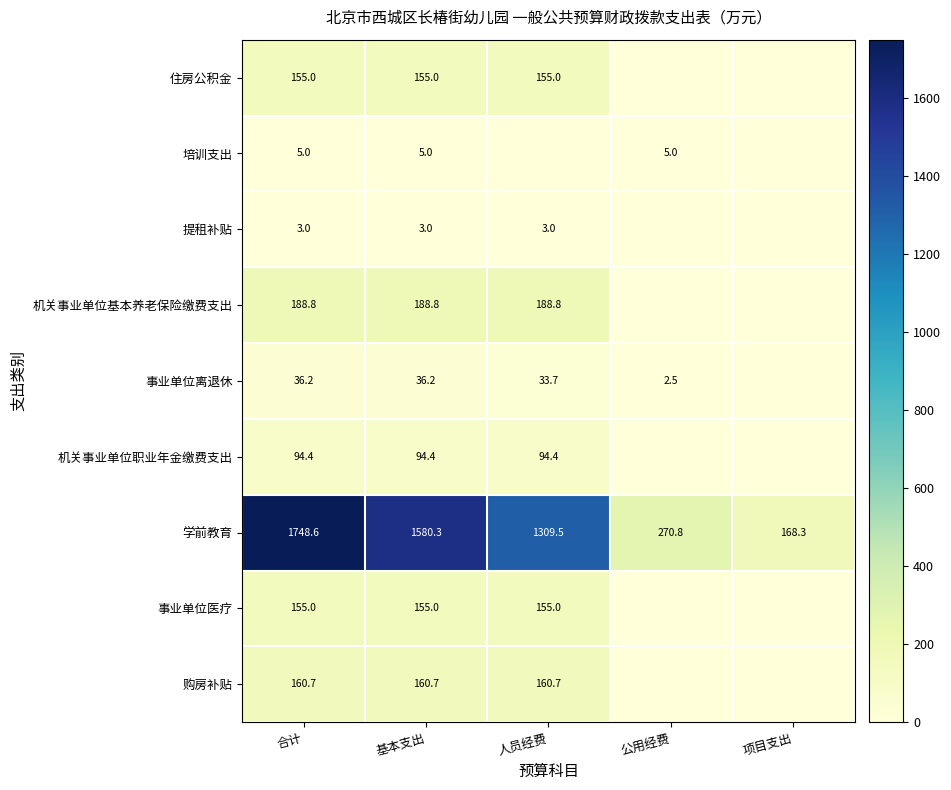

What is the total value across all series at 基本支出?

2378.4